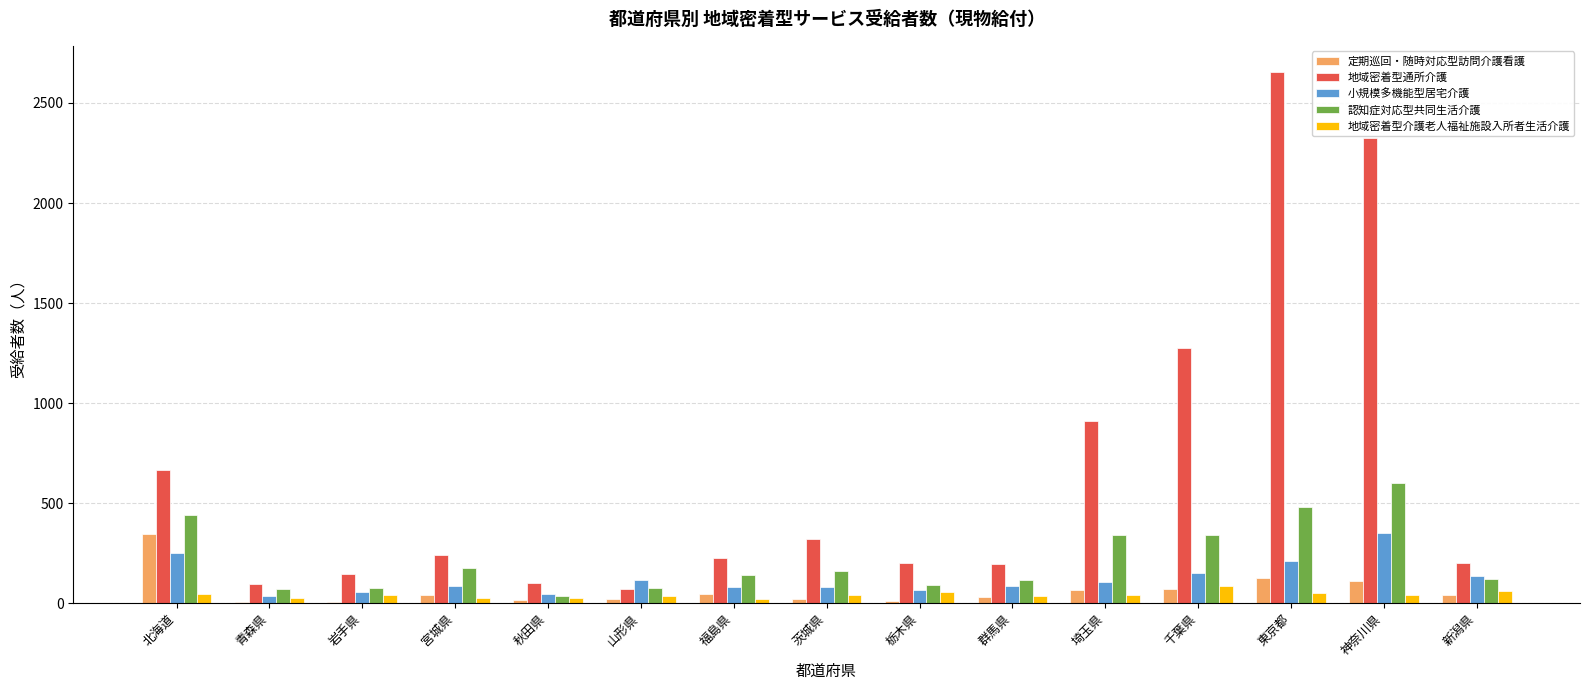

What is the sum of all 小規模多機能型居宅介護 values?

1857